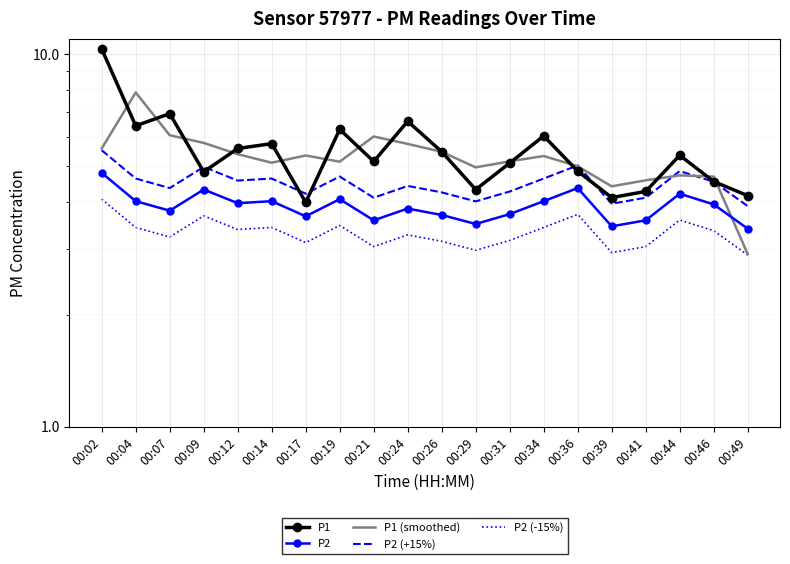

Between 00:17 and 00:24, which series saw the biggest shift?

P1